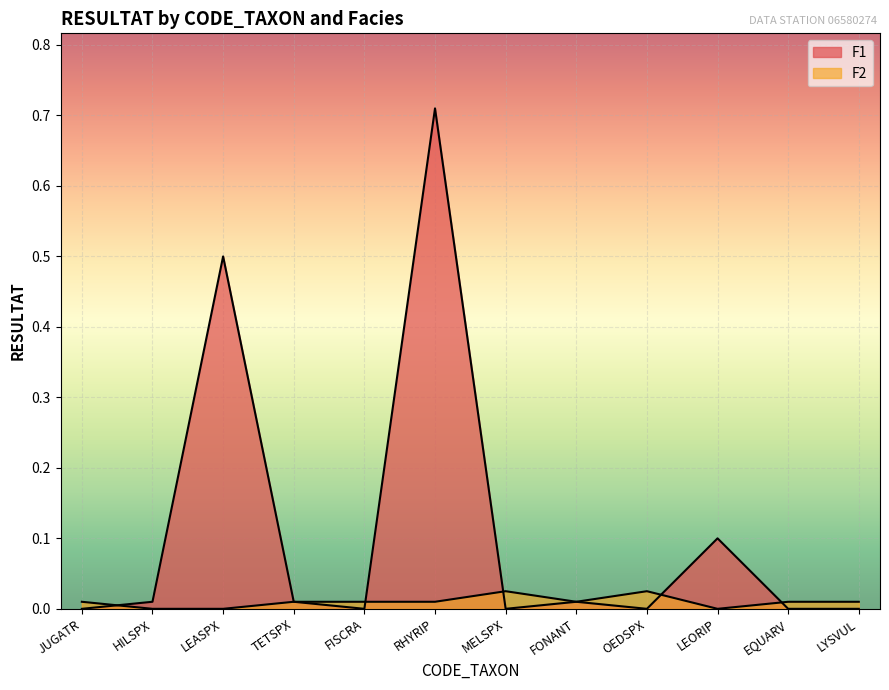

At which category is the sum across all series the highest?

RHYRIP